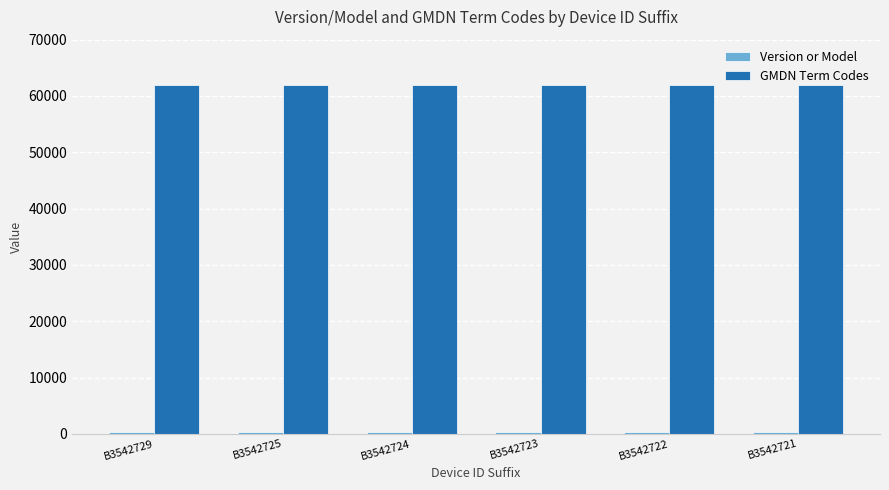

What is the sum of all GMDN Term Codes values?

371250